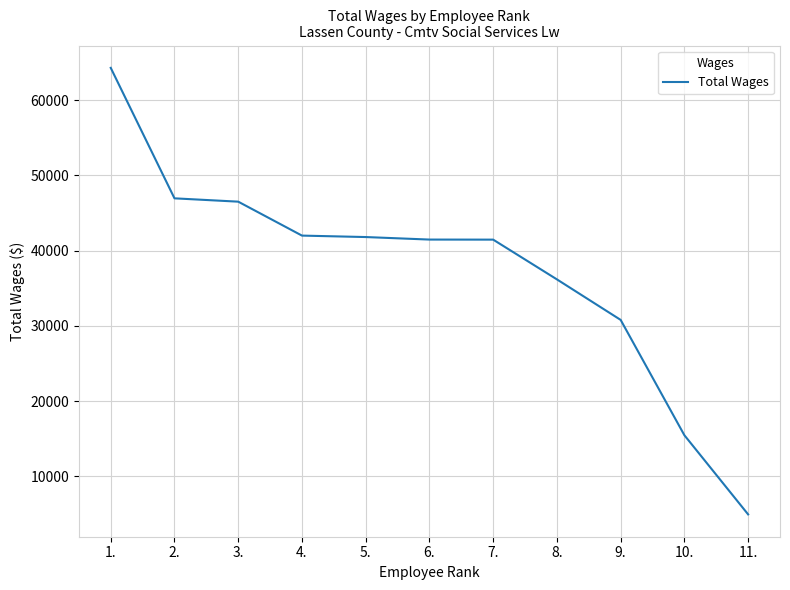

Count the number of categories in the chart.

11